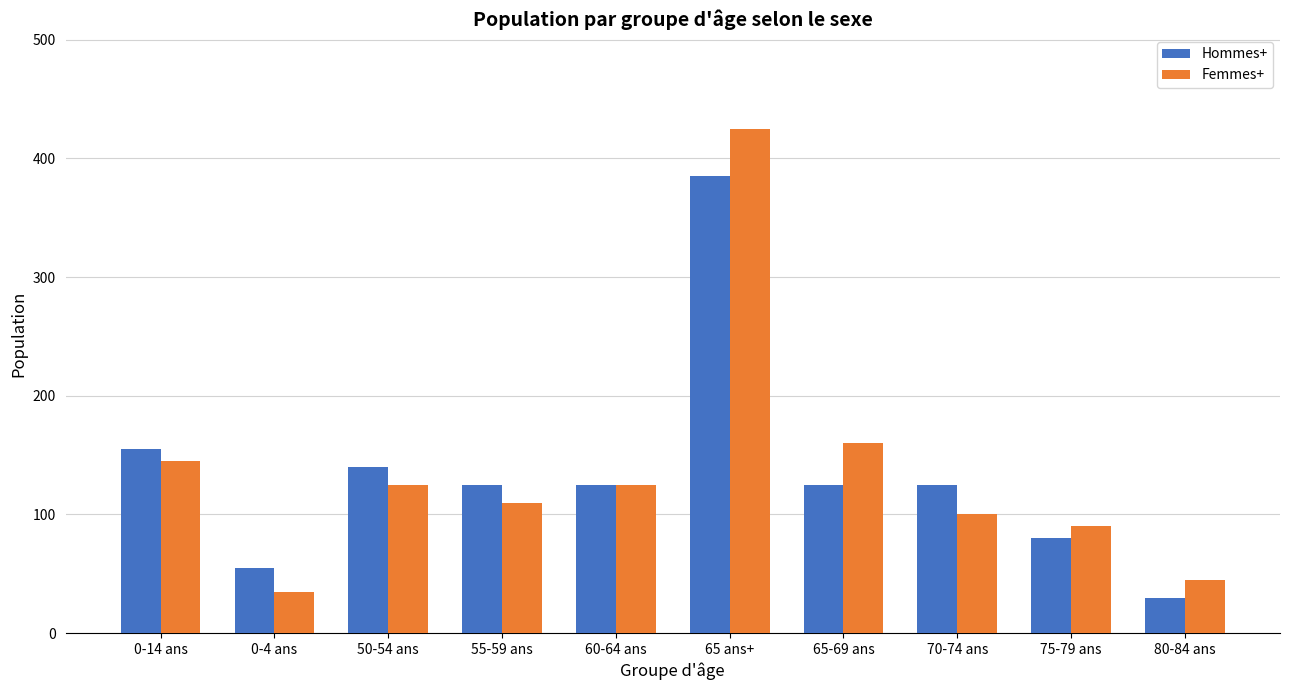

Rank the series by their maximum value, from highest to lowest.

Femmes+, Hommes+